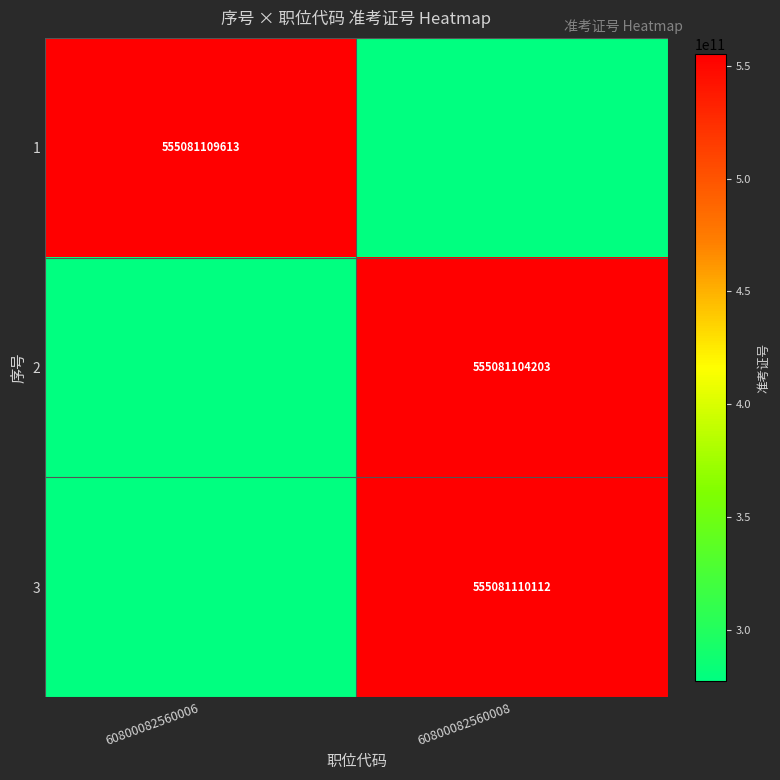

What is the spread (max minus min) of values at 60800082560008?

277540555180.8